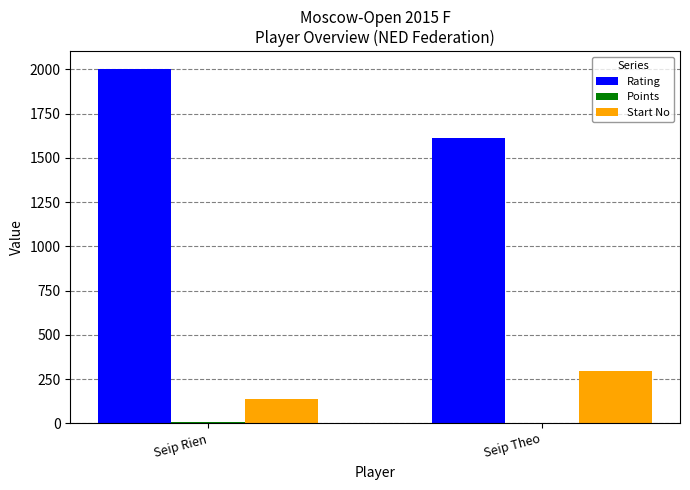

What is the greatest value displayed?

2002